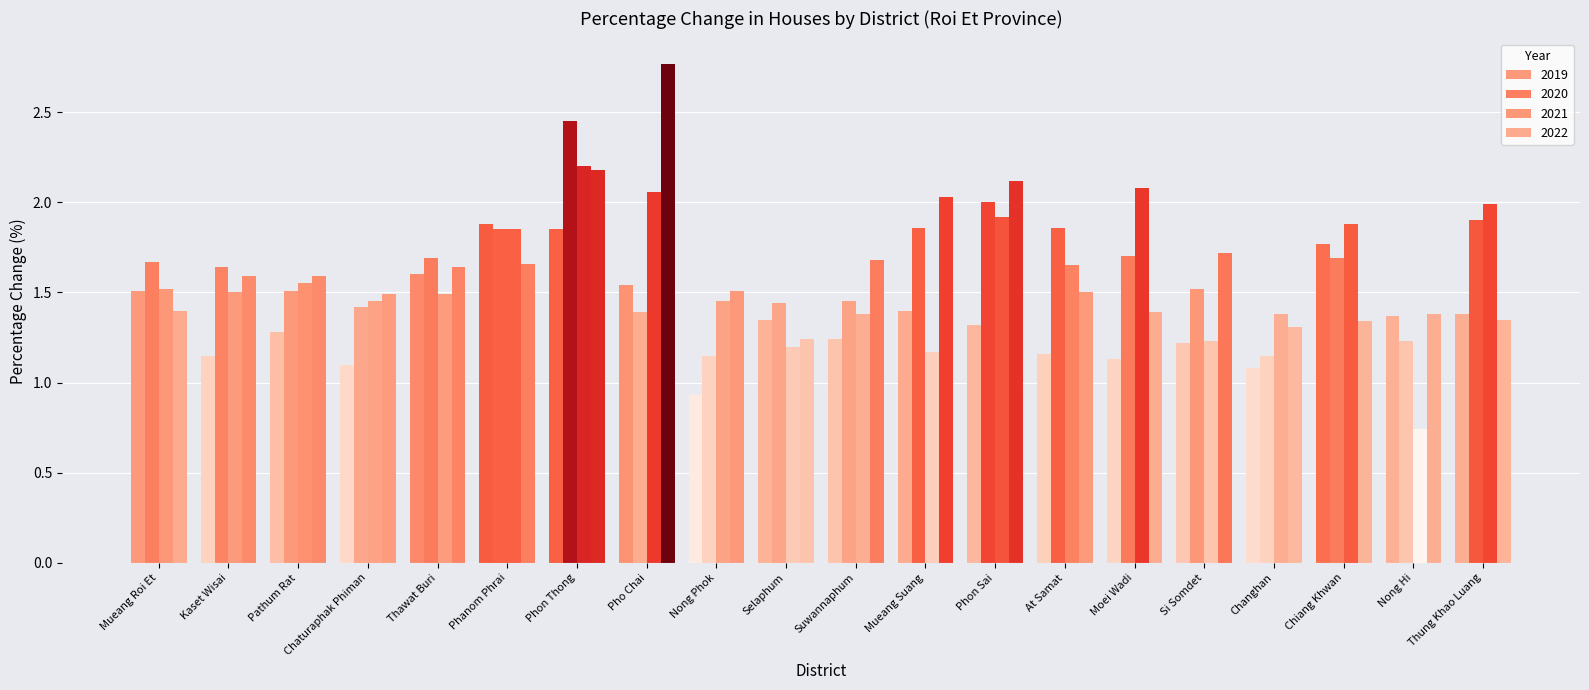

Which label corresponds to the smallest value in the chart?

Nong Hi